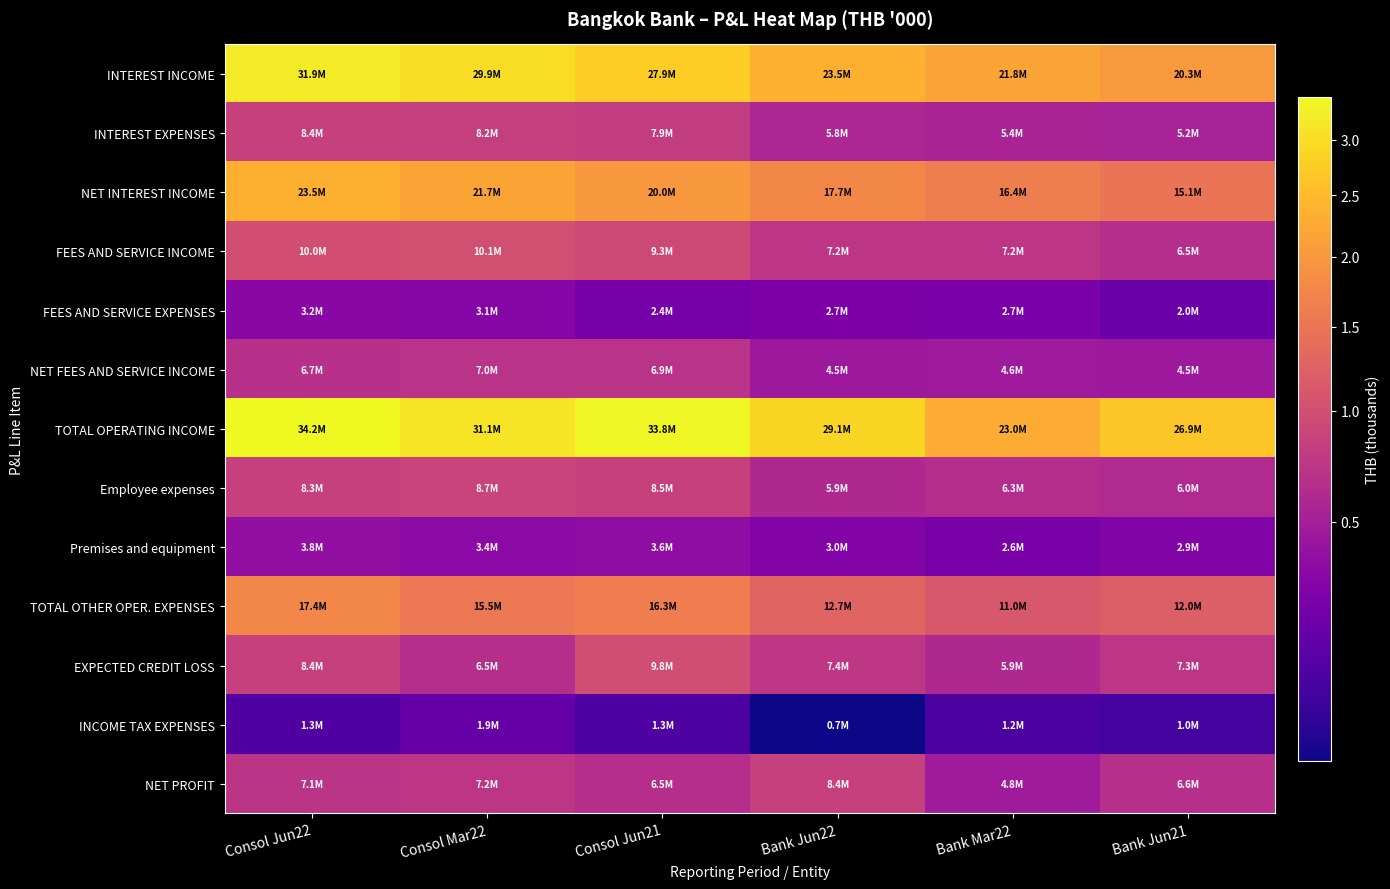

At which category is the sum across all series the highest?

Consol Jun22